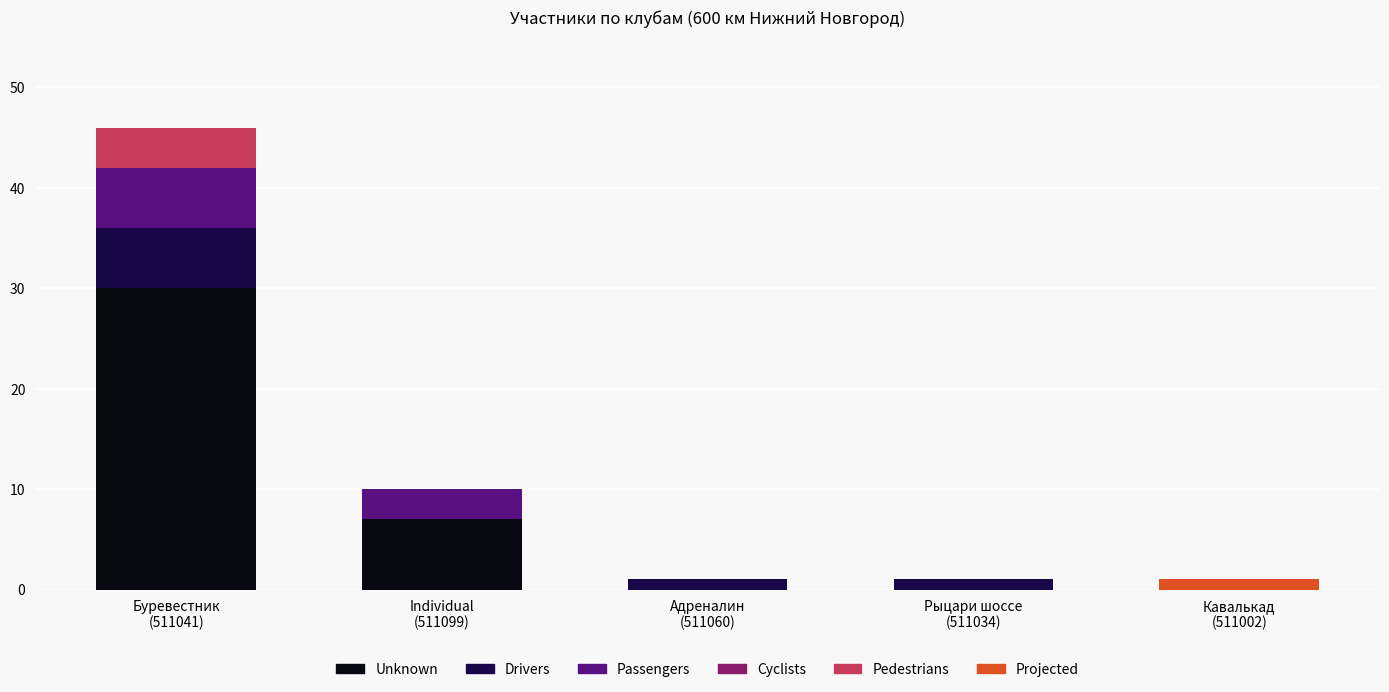

Which label corresponds to the largest value in the chart?

Буревестник
(511041)